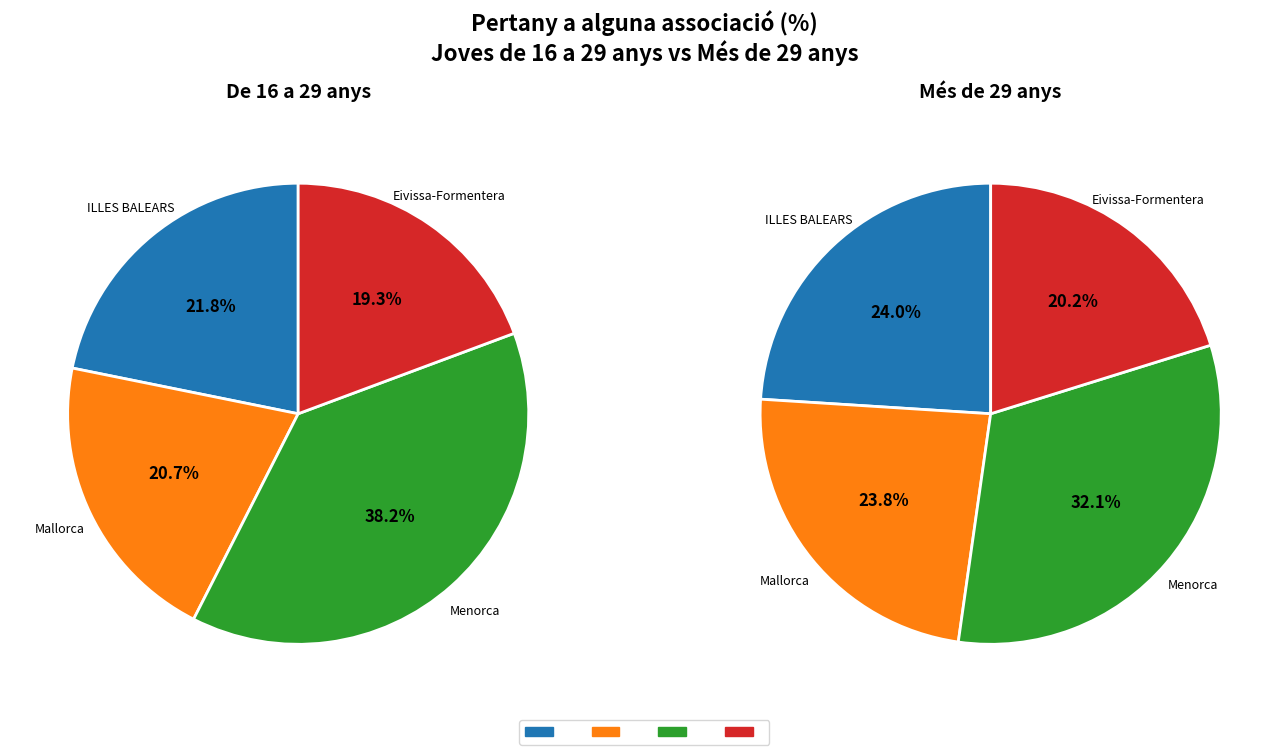

Rank the categories by De 16 a 29 anys value from lowest to highest.

Eivissa-Formentera, Mallorca, ILLES BALEARS, Menorca